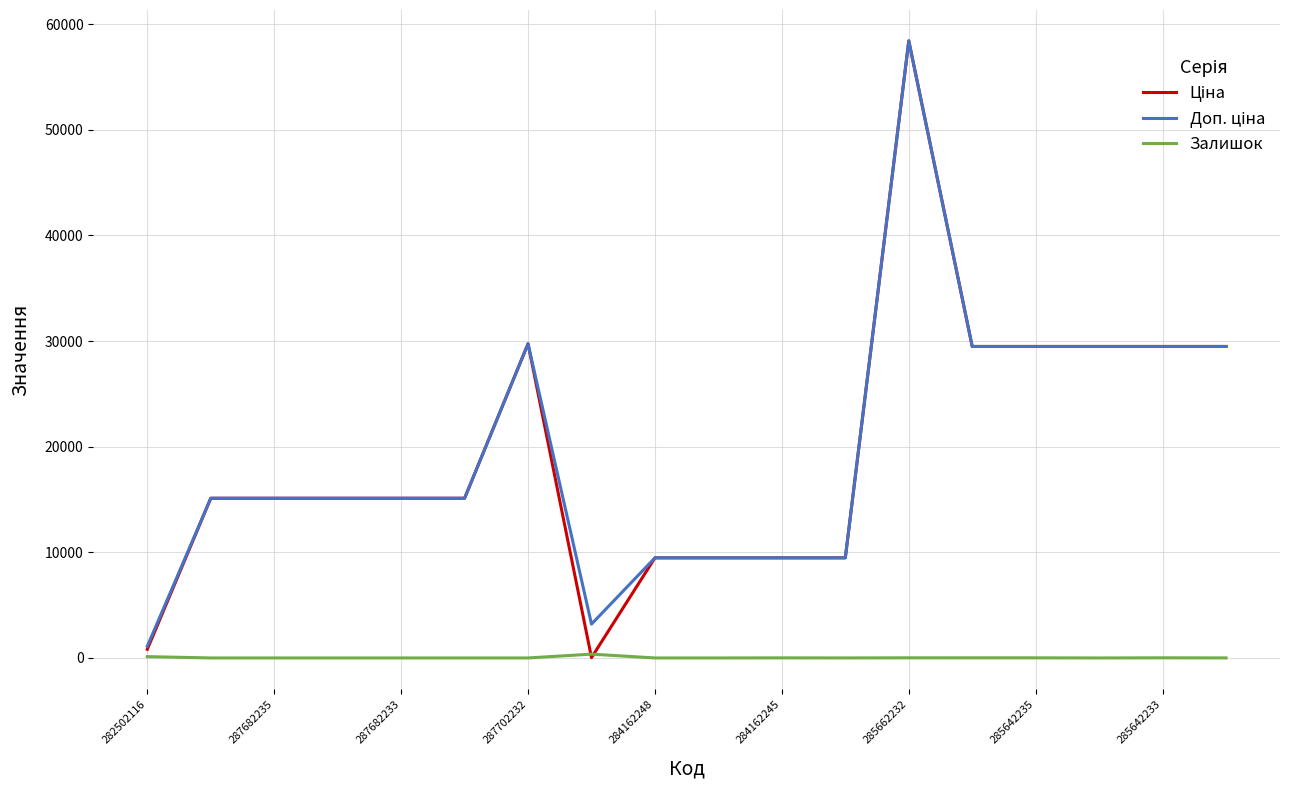

What is the maximum value shown in the chart?

58426.5